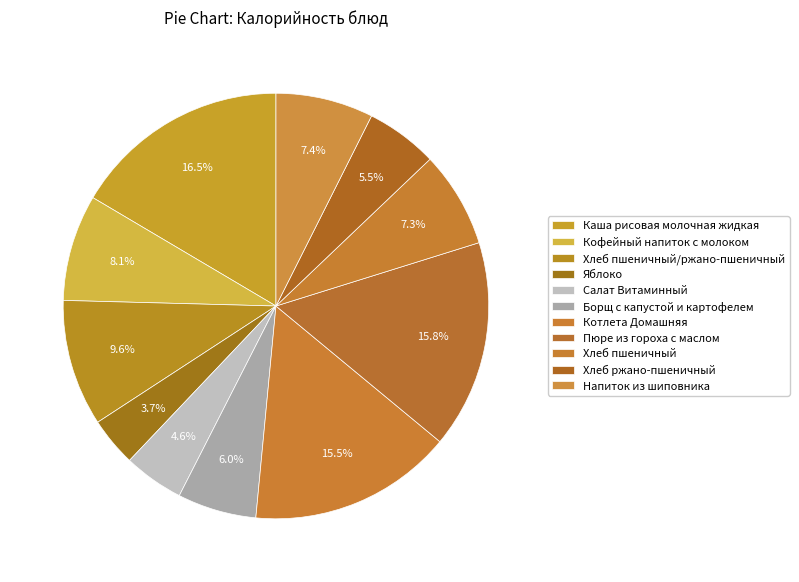

True or false: Котлета Домашняя accounts for 25% of the total.

False